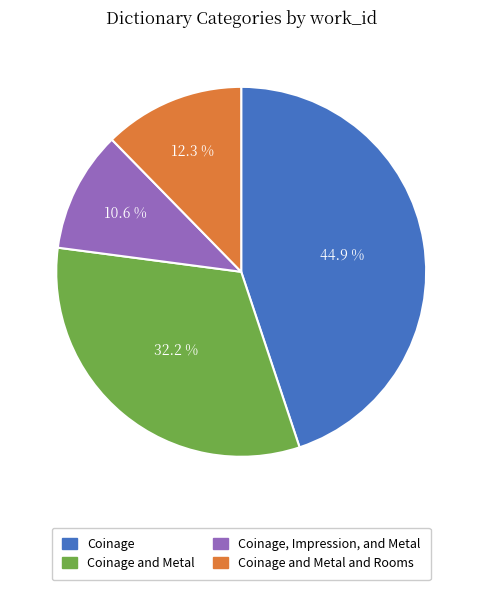

Does any single category account for the majority?

No